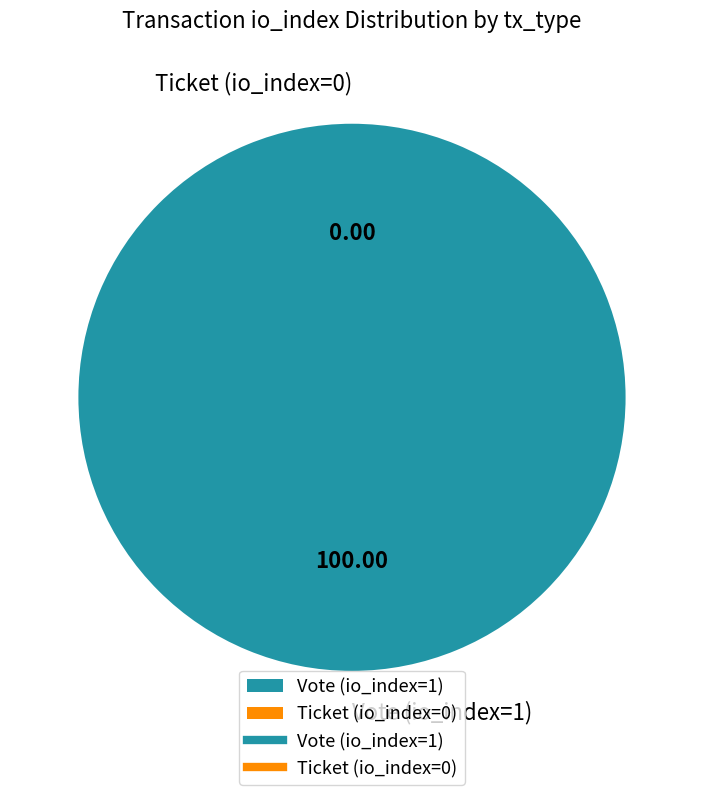

To the nearest percent, what is the combined percentage of Vote (io_index=1) and Ticket (io_index=0)?

100%